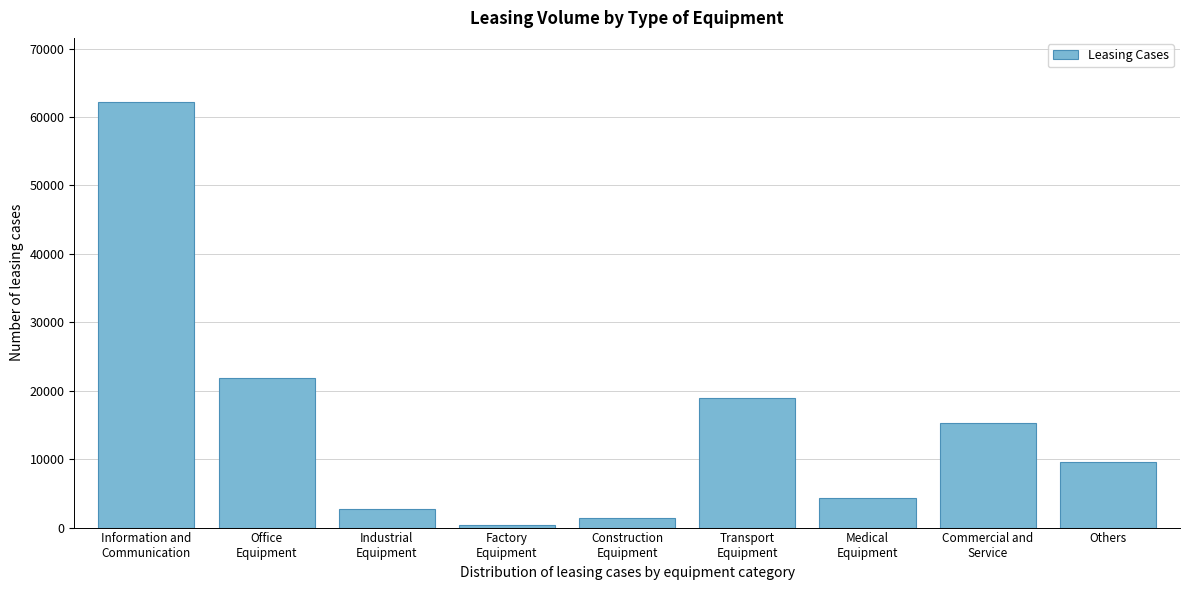

Reading left to right, extract all data points from this chart.

62225	21847	2687	310	1424	18868	4318	15259	9587